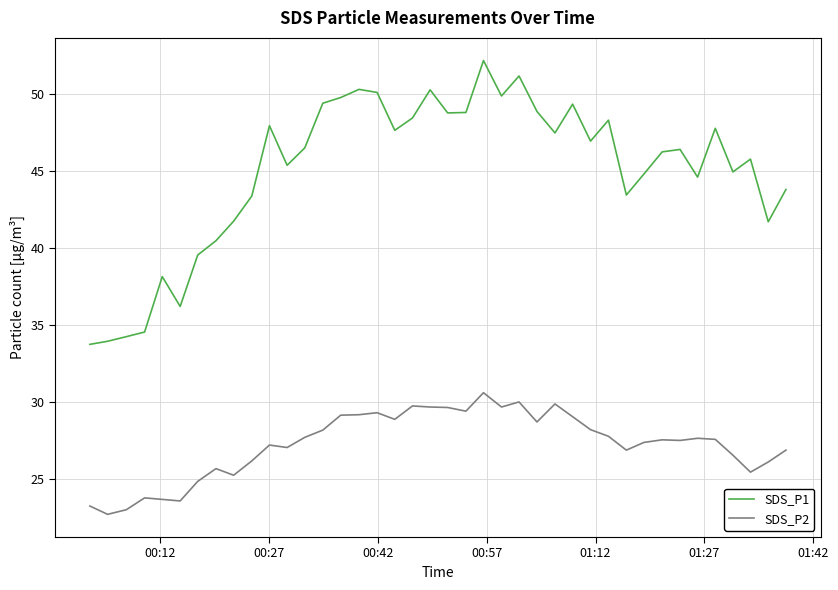

What is the difference between the maximum and minimum values in the SDS_P1 series?

18.4